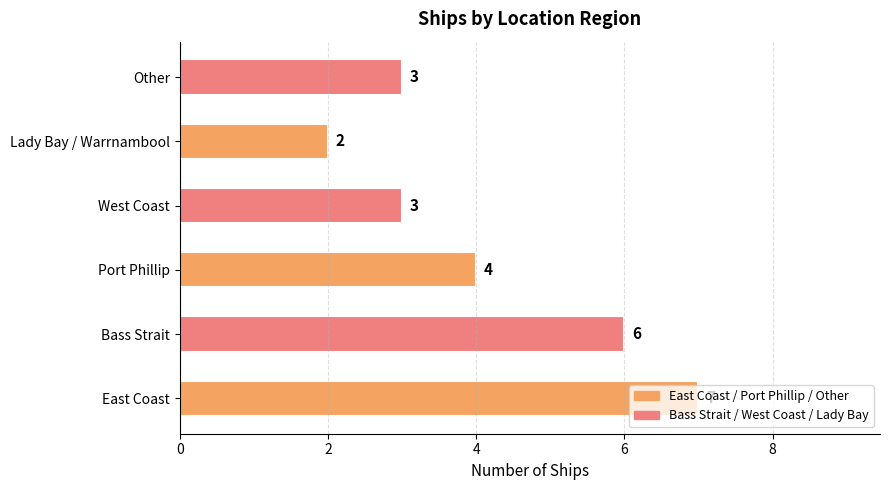

Between West Coast and Lady Bay / Warrnambool, which is larger?

West Coast